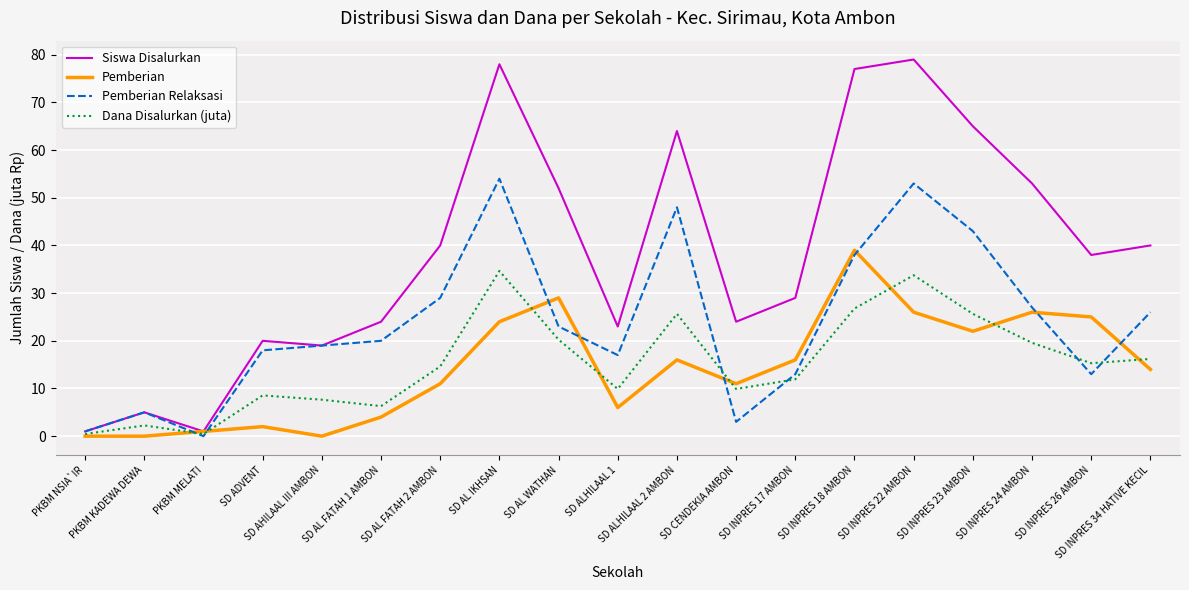

What is the spread (max minus min) of values at SD INPRES 22 AMBON?

53.0